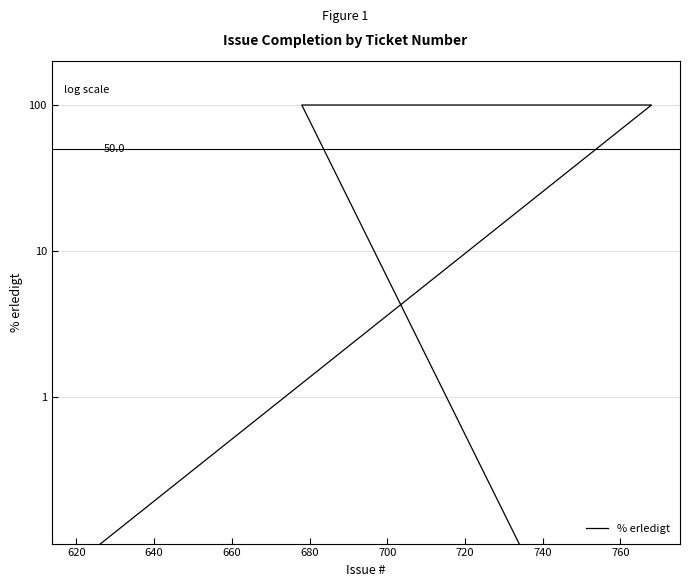

Reading left to right, what are all the values shown in this chart?

0	0	0	0	0	0	100	100	100	100	100	0	0	0	0	0	0	0	0	0	0	0	0	0	0	0	0	0